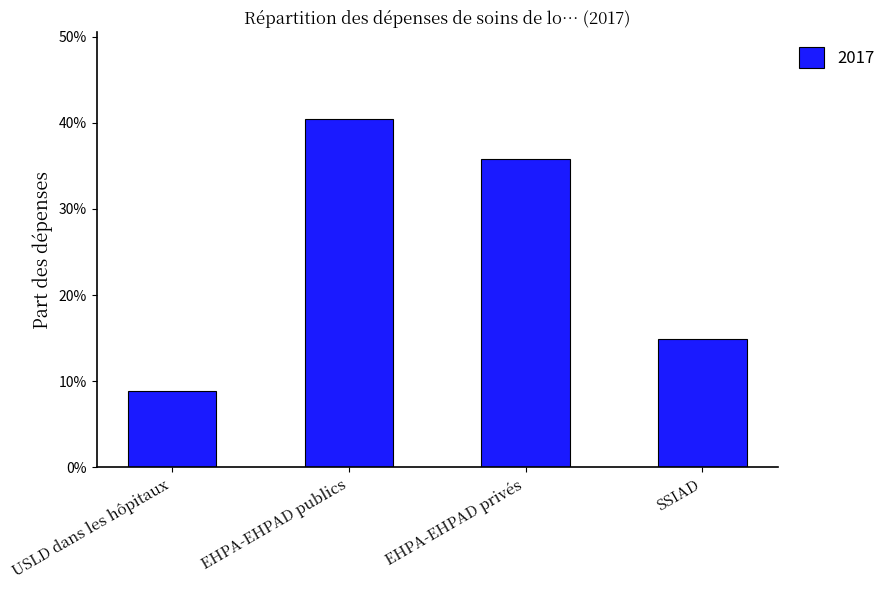

Rank the categories by value from highest to lowest.

EHPA-EHPAD publics, EHPA-EHPAD privés, SSIAD, USLD dans les hôpitaux